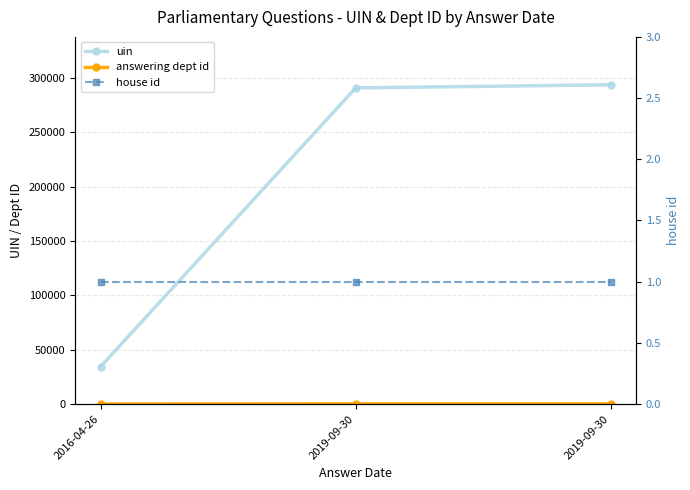

Reading right to left, list all the values displayed in this chart.

uin: 293619	290753	34443
answering dept id: 201	201	13
house id: 1	1	1